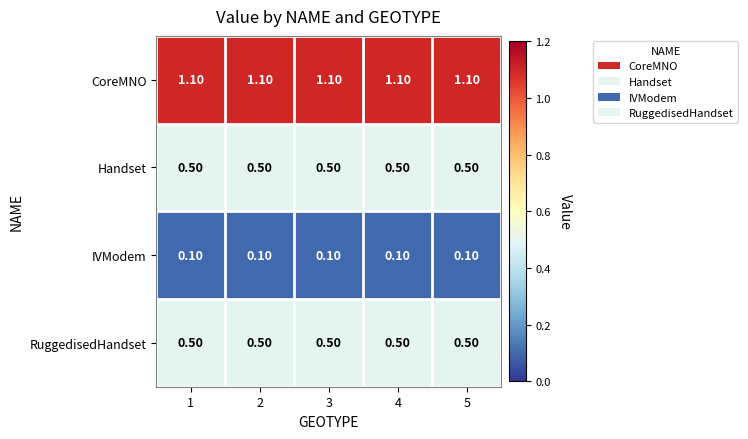

What is the sum of the RuggedisedHandset values at 1 and 2?

1.0